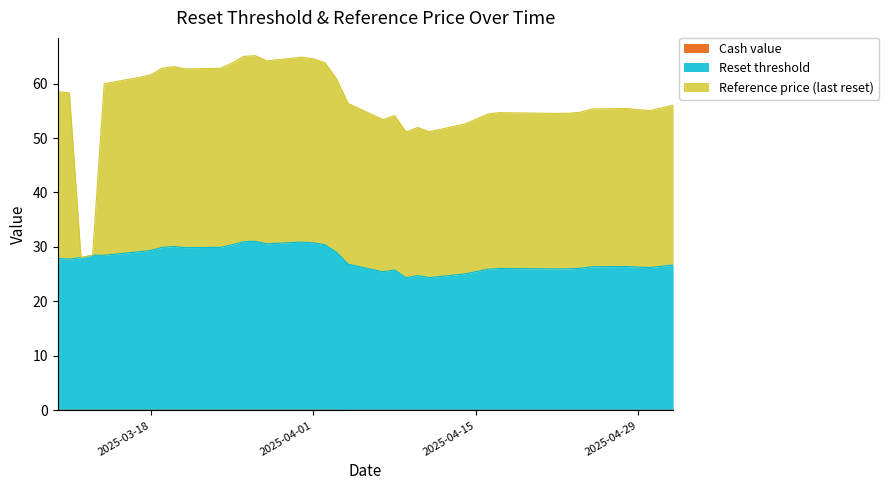

What is the sum of all Reset threshold values?

1027.0